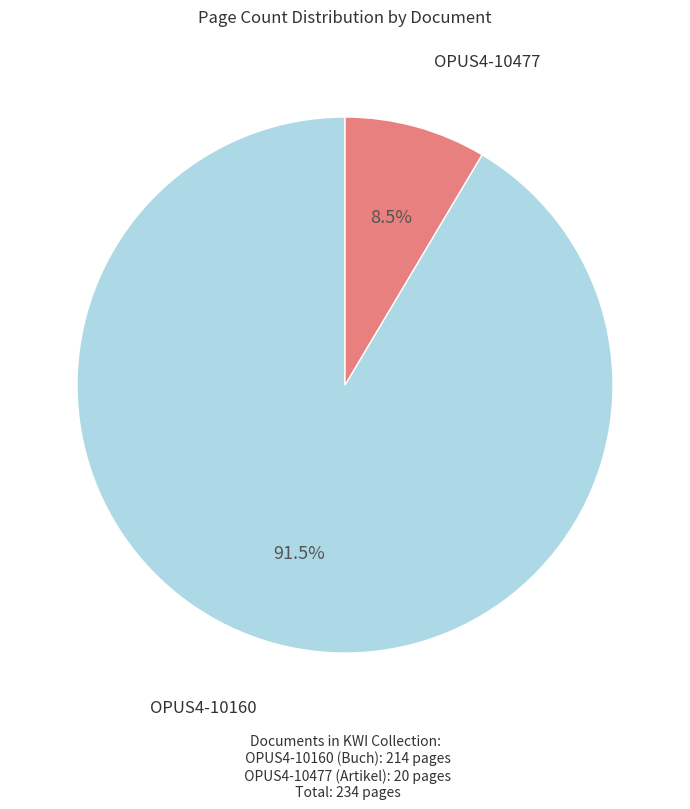

Is there a majority slice in this chart?

Yes